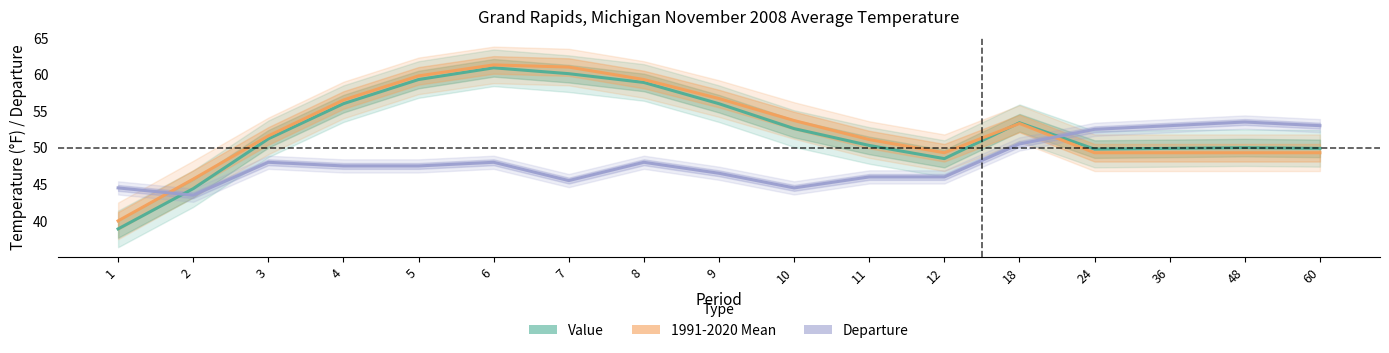

How many data points in 1991-2020 Mean are above 51?

10